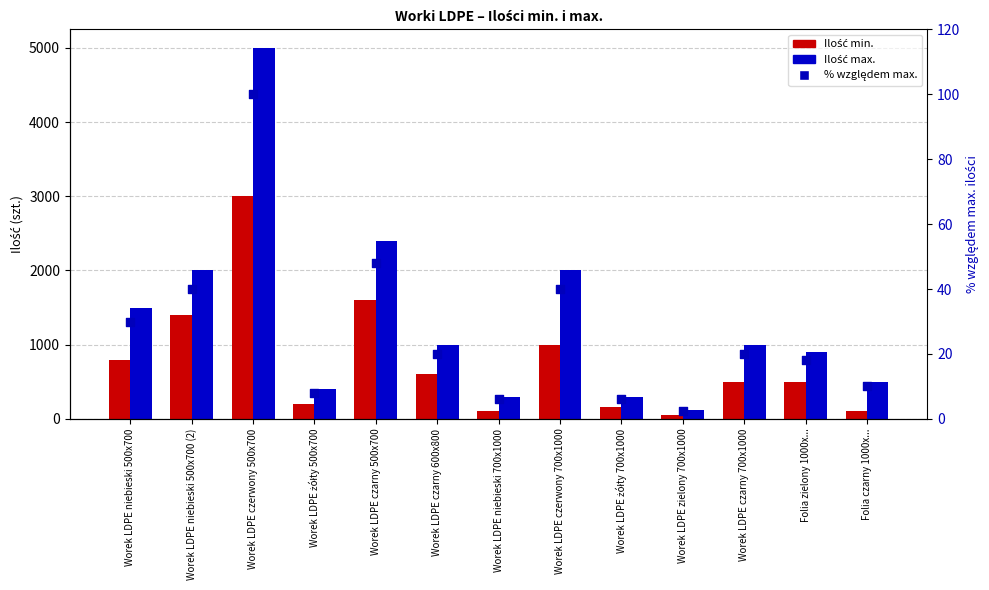

Which series has the largest total across all categories?

Ilość max.